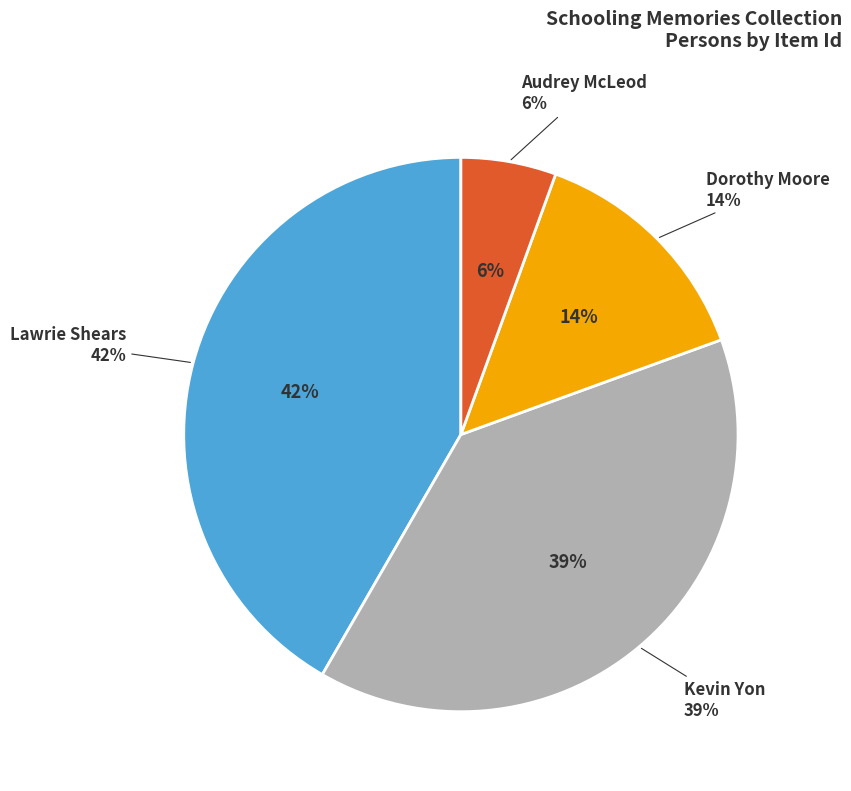

Count the number of slices in the pie.

4